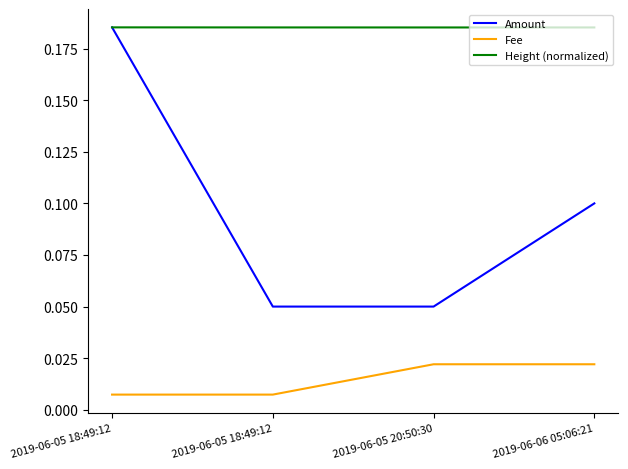

Reading left to right, list all the values displayed in this chart.

Amount: 0.2	0.1	0.1	0.1
Fee: 0.0	0.0	0.0	0.0
Height (normalized): 0.2	0.2	0.2	0.2